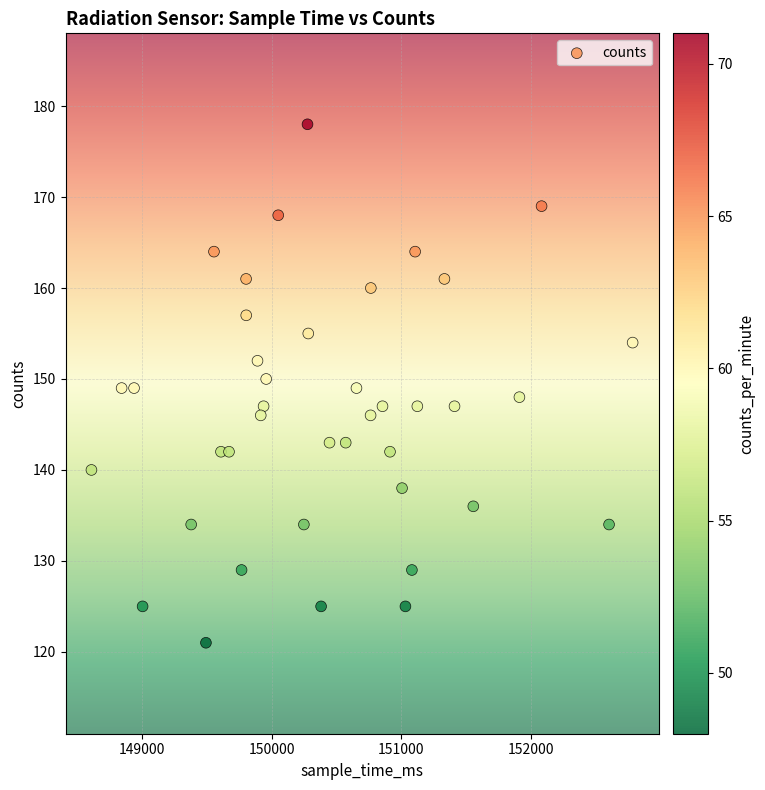

What is the range of Y values (max minus min)?

57